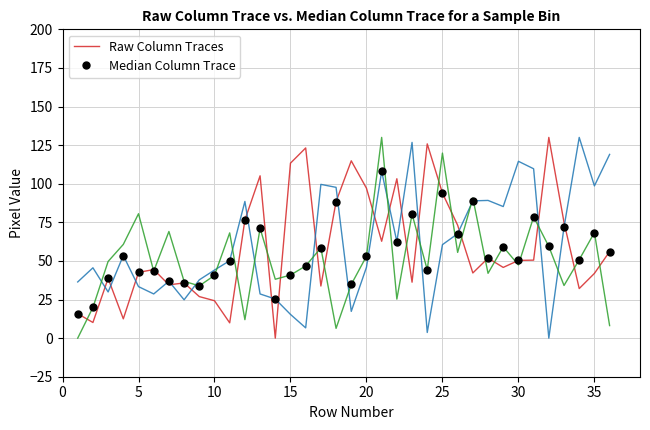

What is the greatest value displayed?

130.0